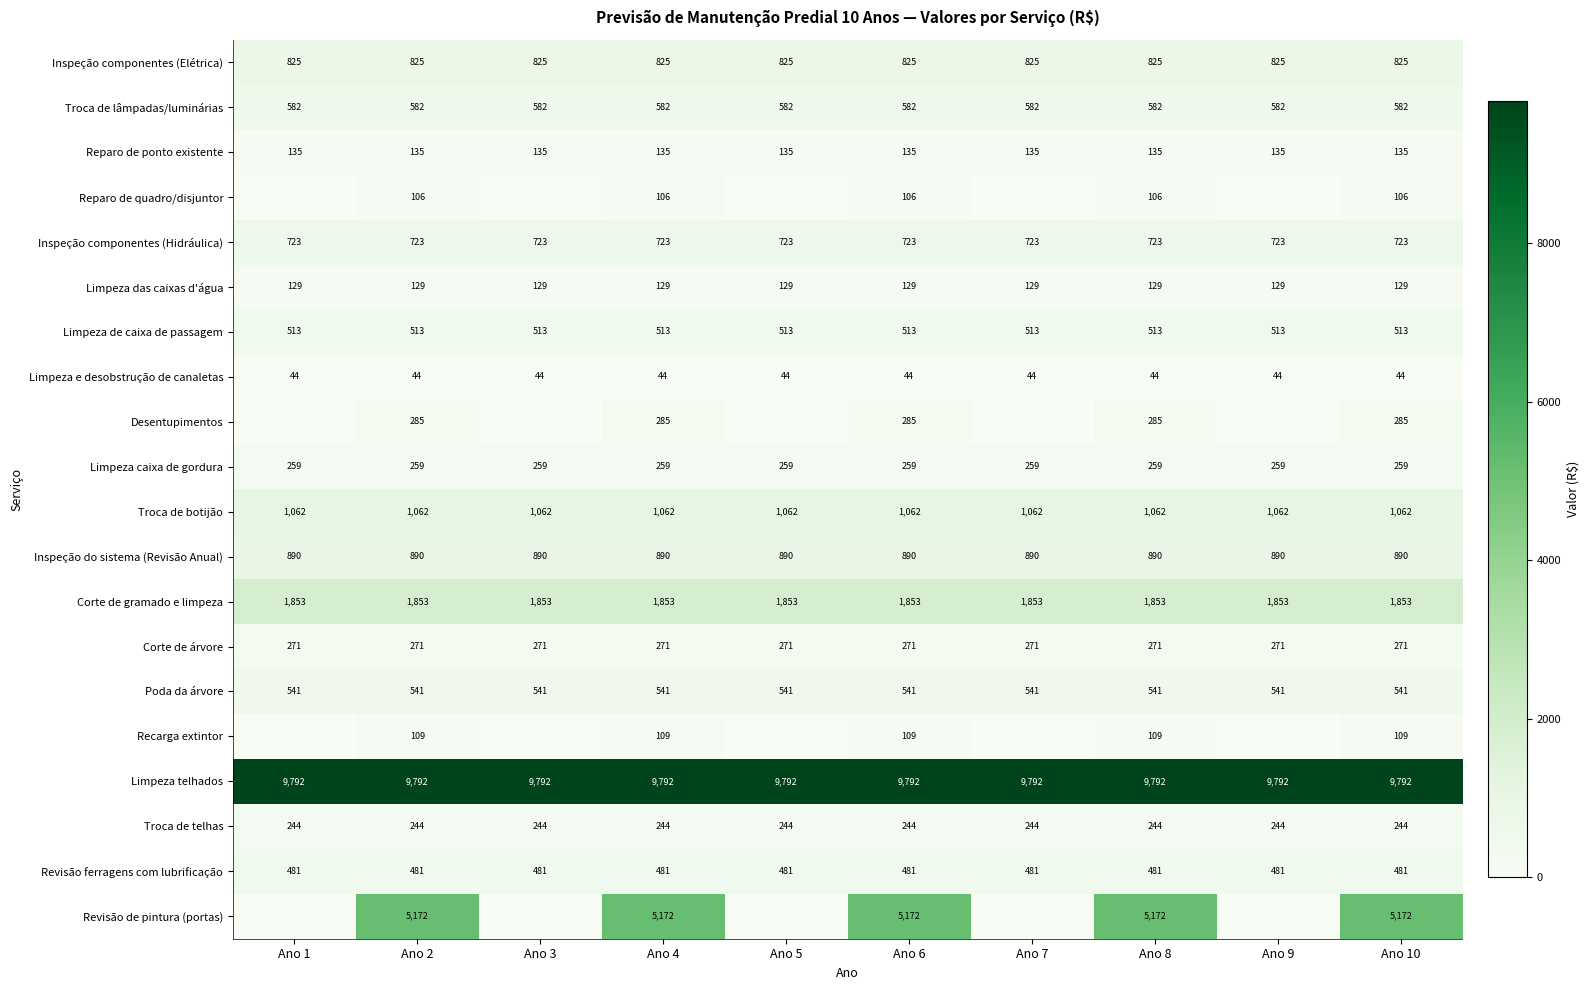

What is the sum of the Reparo de ponto existente values at Ano 10 and Ano 6?

270